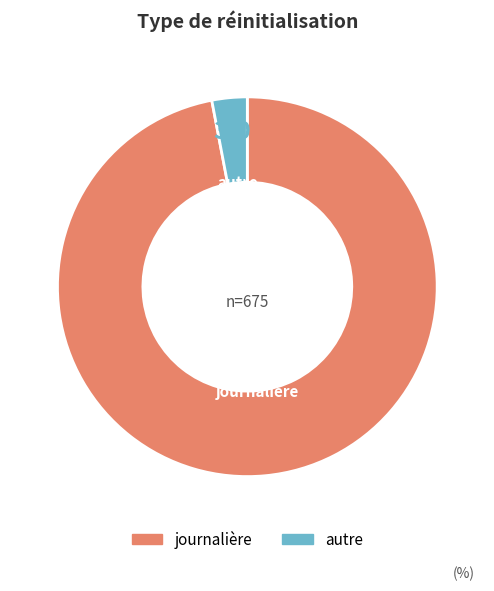

Is there any slice that represents more than half of the pie?

Yes